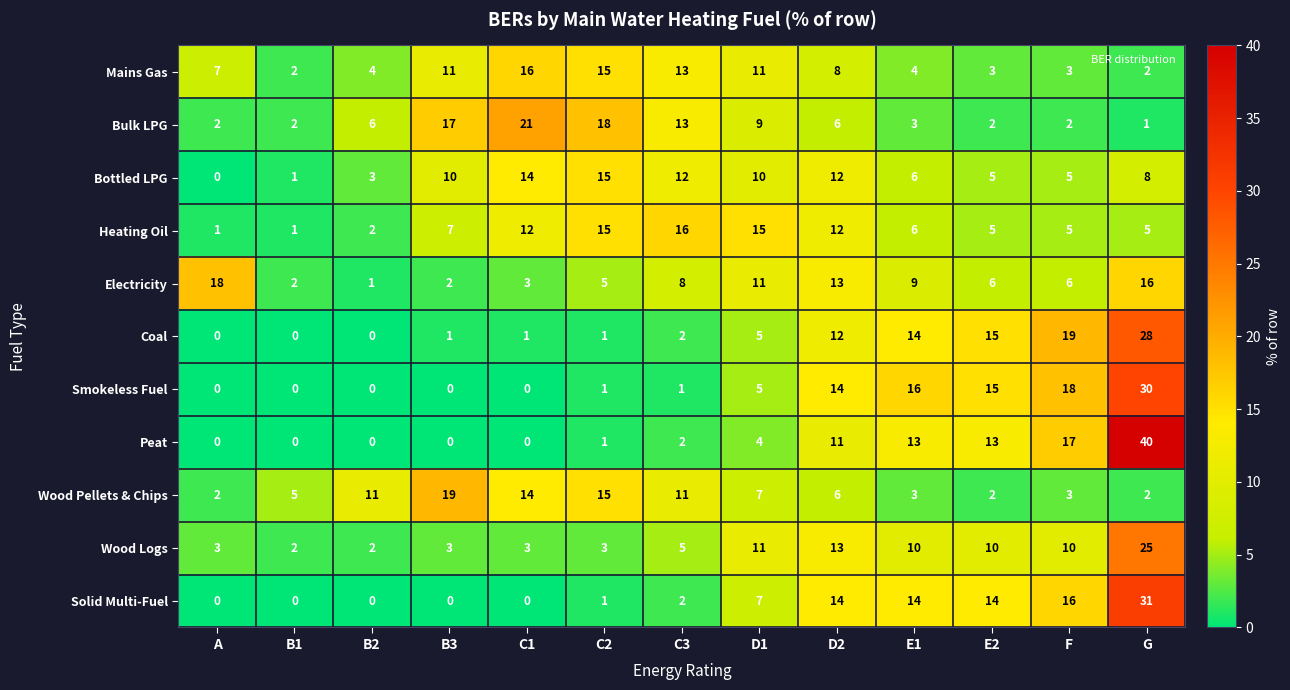

Read the Wood Logs value at A, to the nearest 5.

5